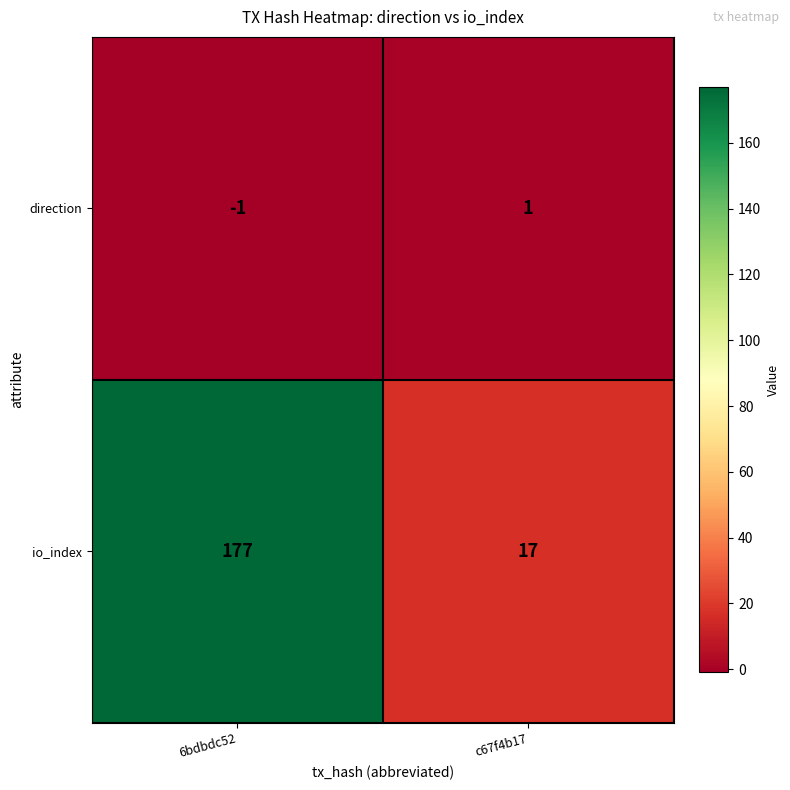

Reading right to left, list all the values displayed in this chart.

direction: 1	-1
io_index: 17	177